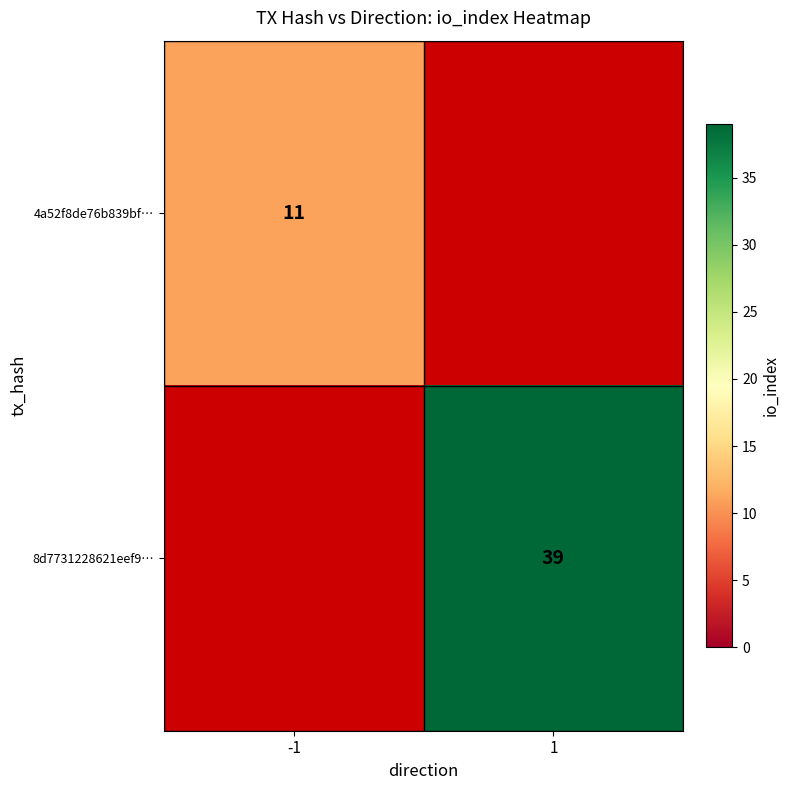

Between -1 and 1, which is larger?

1